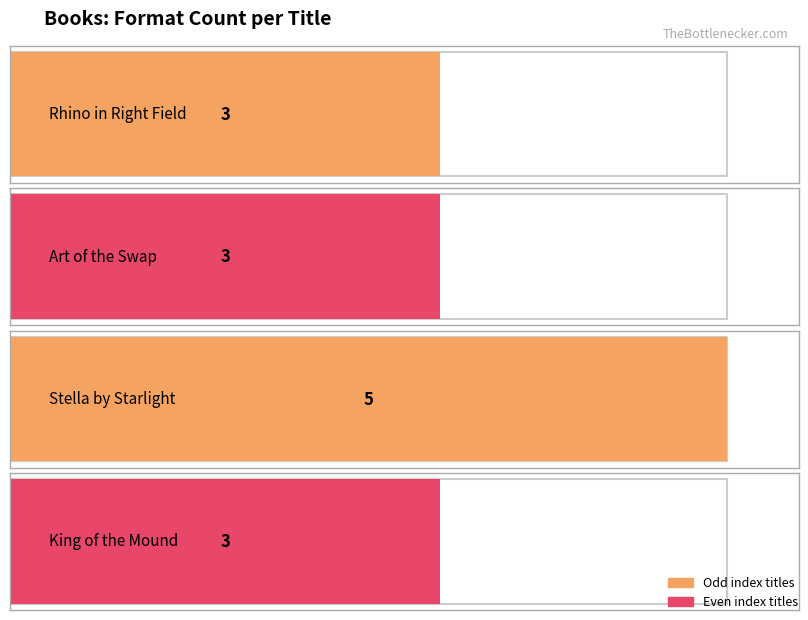

What is the label of the 3rd bar from the right?

Art of the Swap